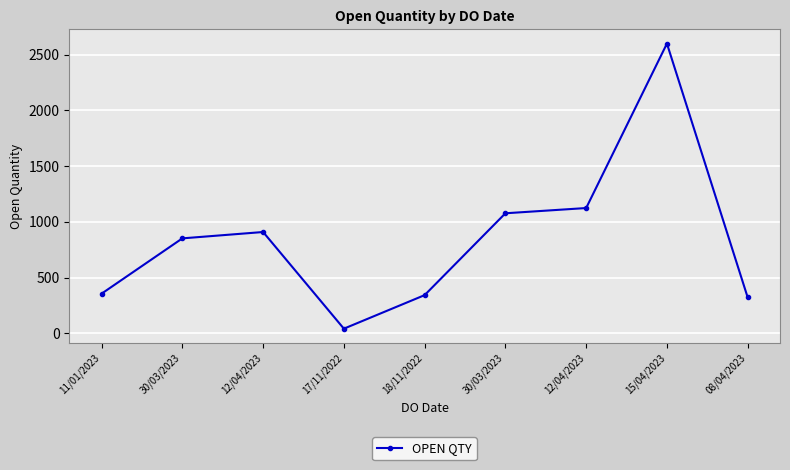

What is the change in value from 30/03/2023 to 12/04/2023?

+57